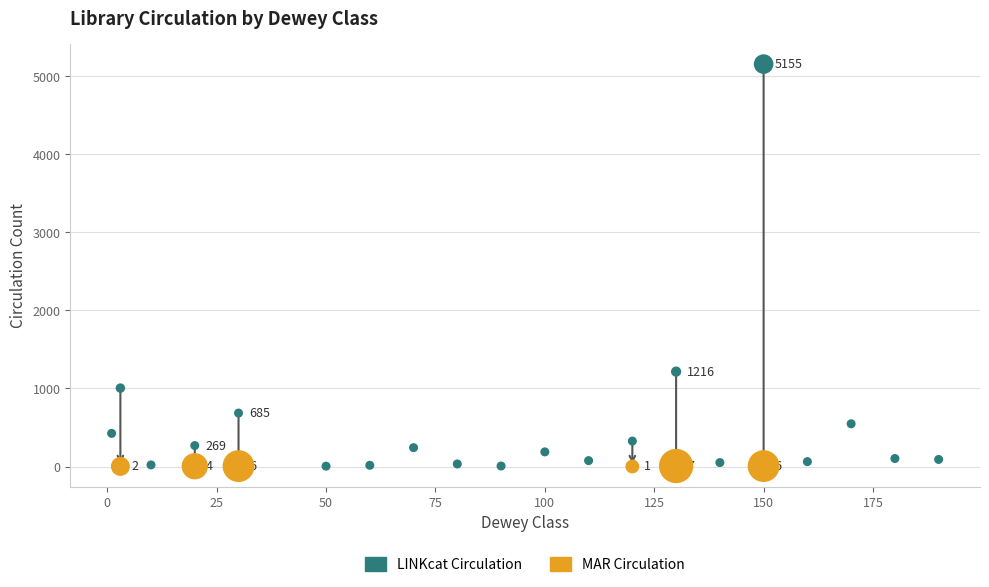

Which series has the largest Y range (max minus min)?

LINKcat Circulation